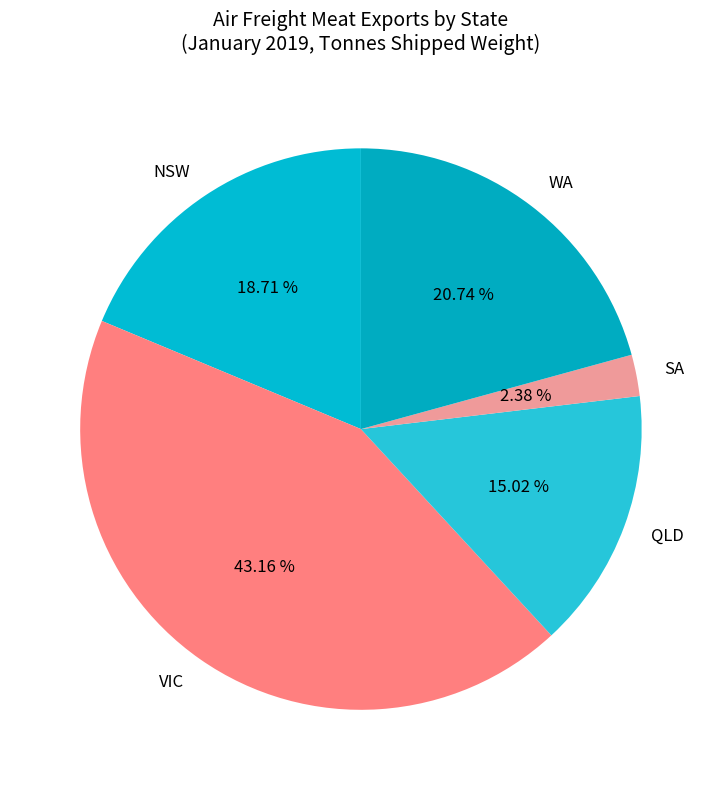

Is it true that QLD is 3% of the pie?

False